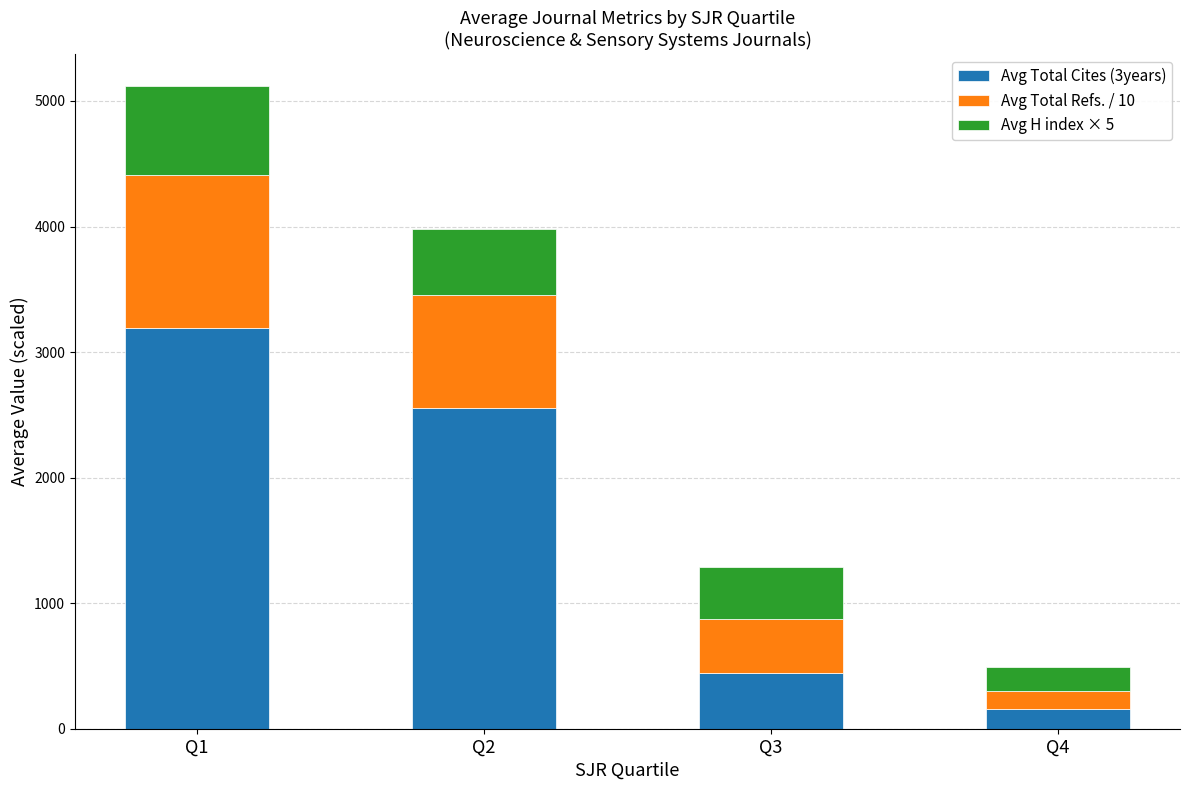

What is the average value of the Avg Total Cites (3years) series?

1585.9